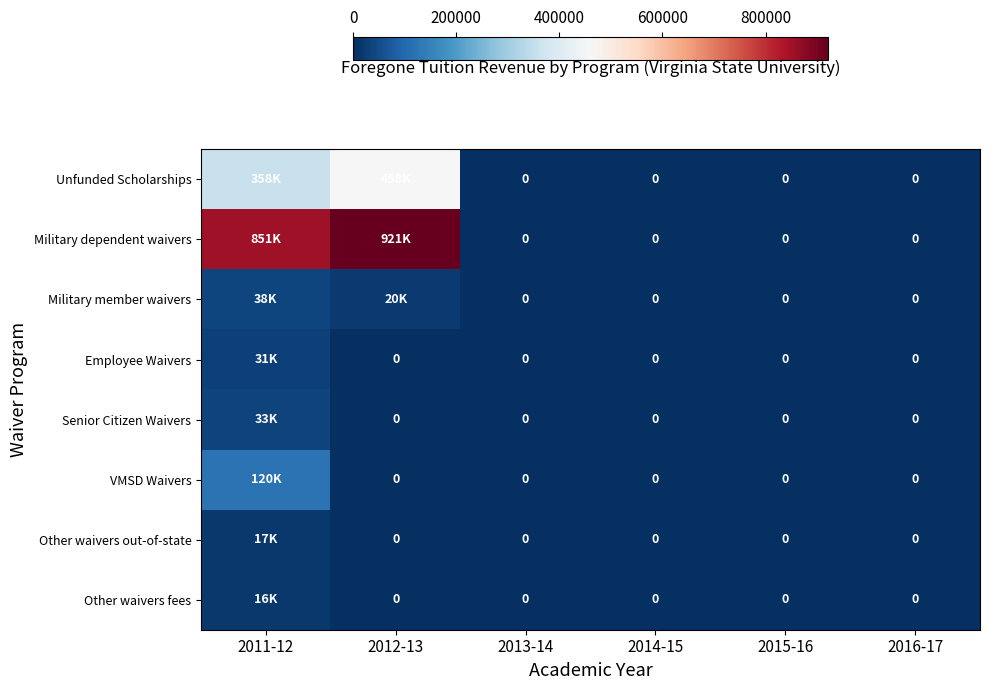

What is the total value across all series at 2012-13?

1398385